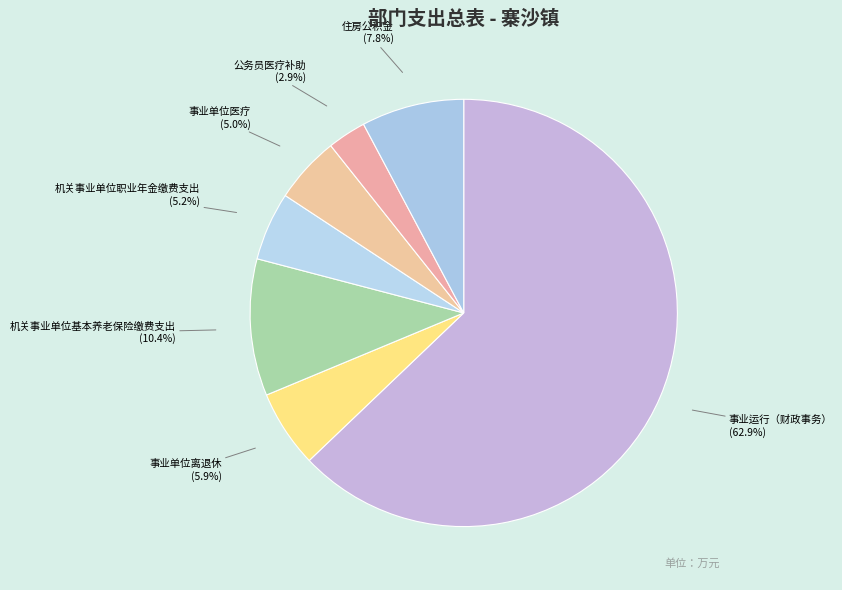

To the nearest percent, what portion does 住房公积金 represent?

8%